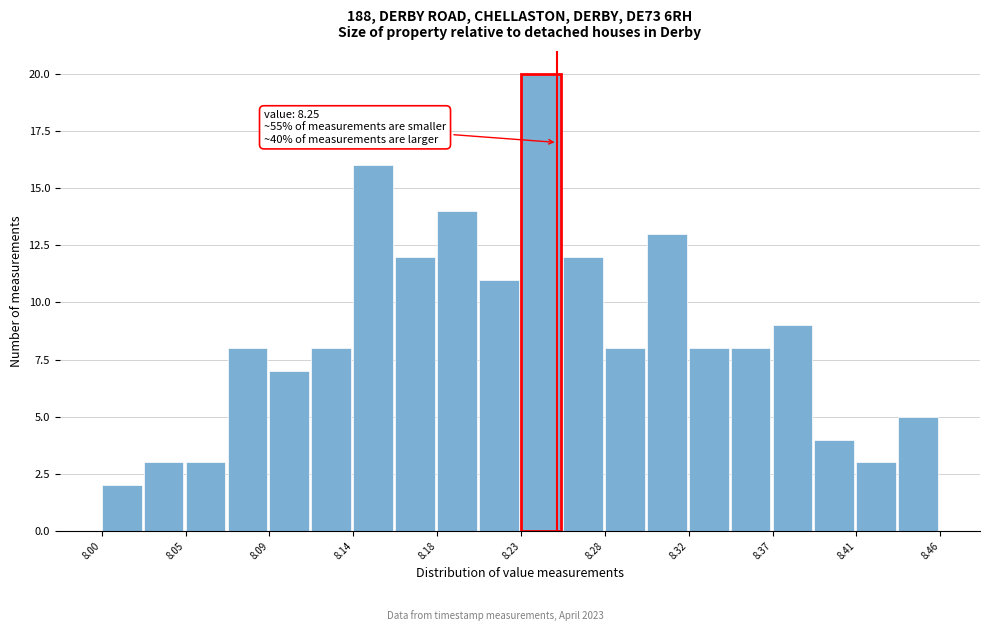

Which range on the x-axis has the tallest bar?

8.230 to 8.253